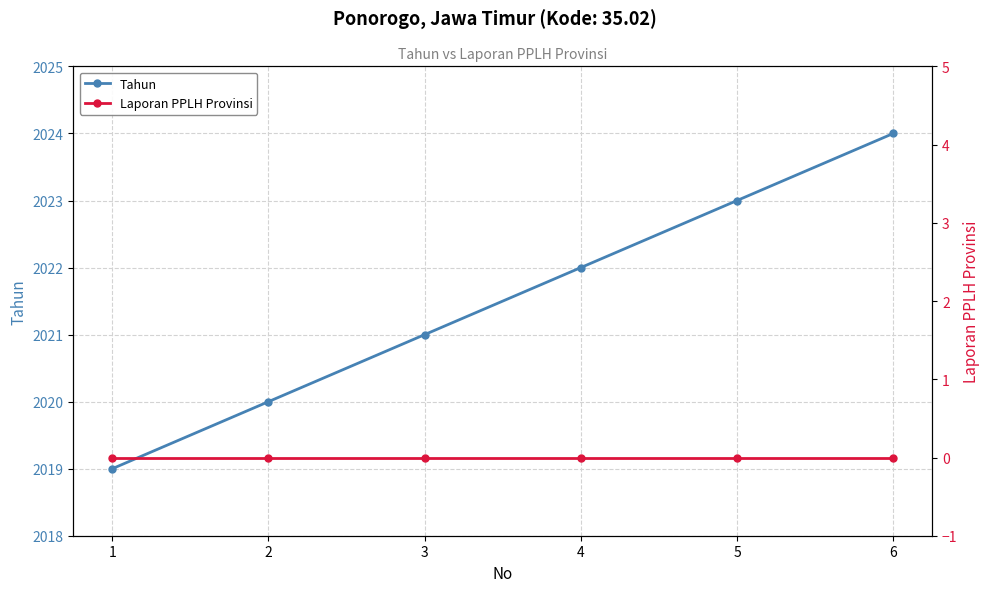

What are all the series names shown in the legend?

Tahun, Laporan PPLH Provinsi